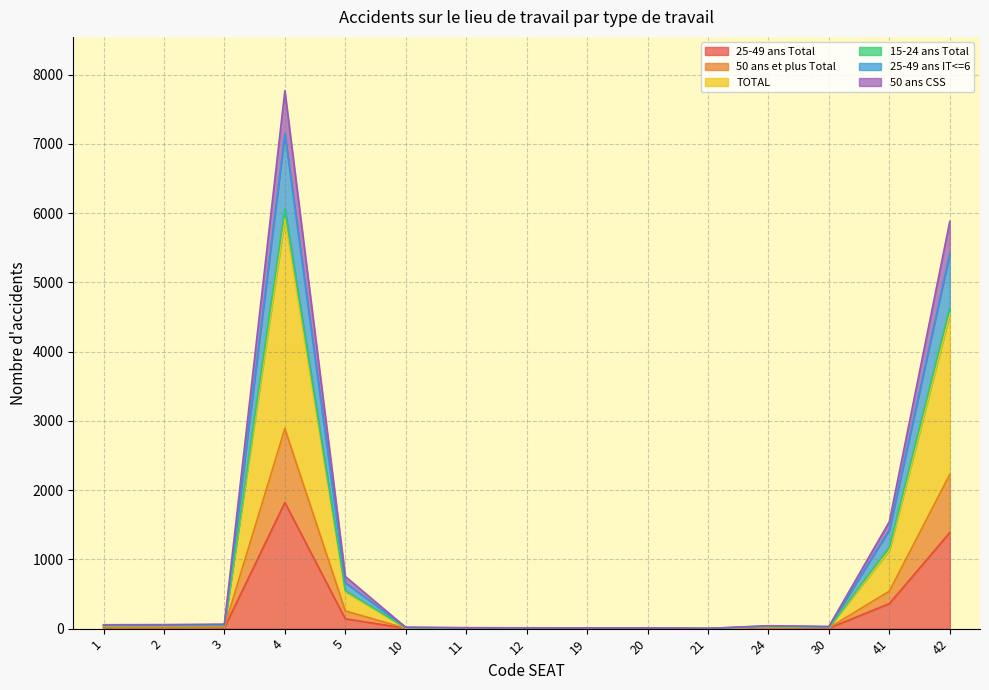

How many data points does each series have?

15